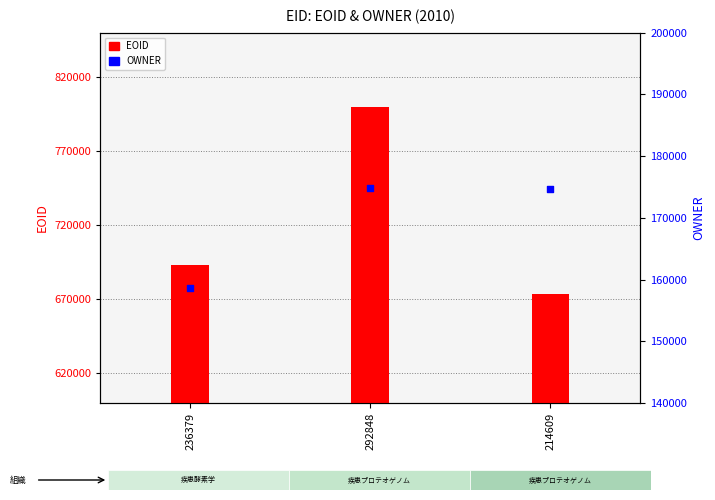

At how many categories does at least one series exceed 494104?

3